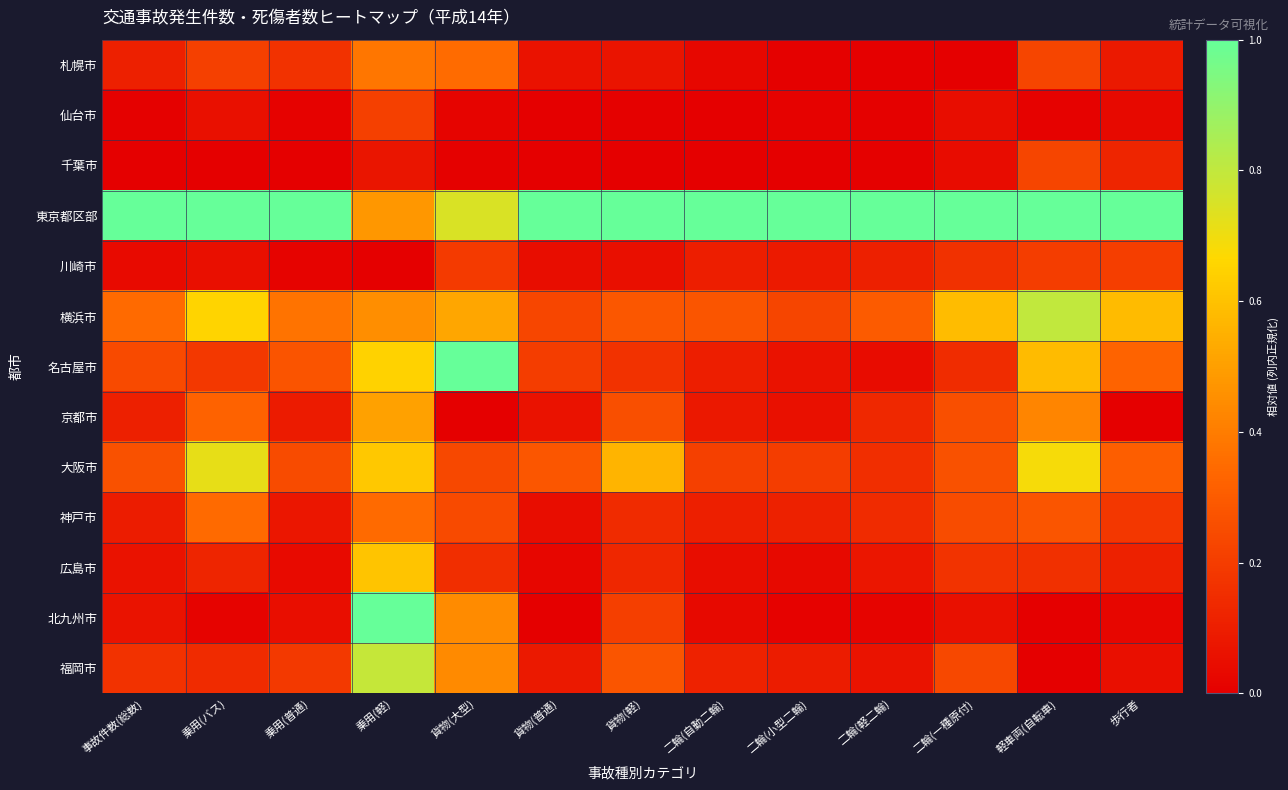

Which series has the widest spread of values?

北九州市